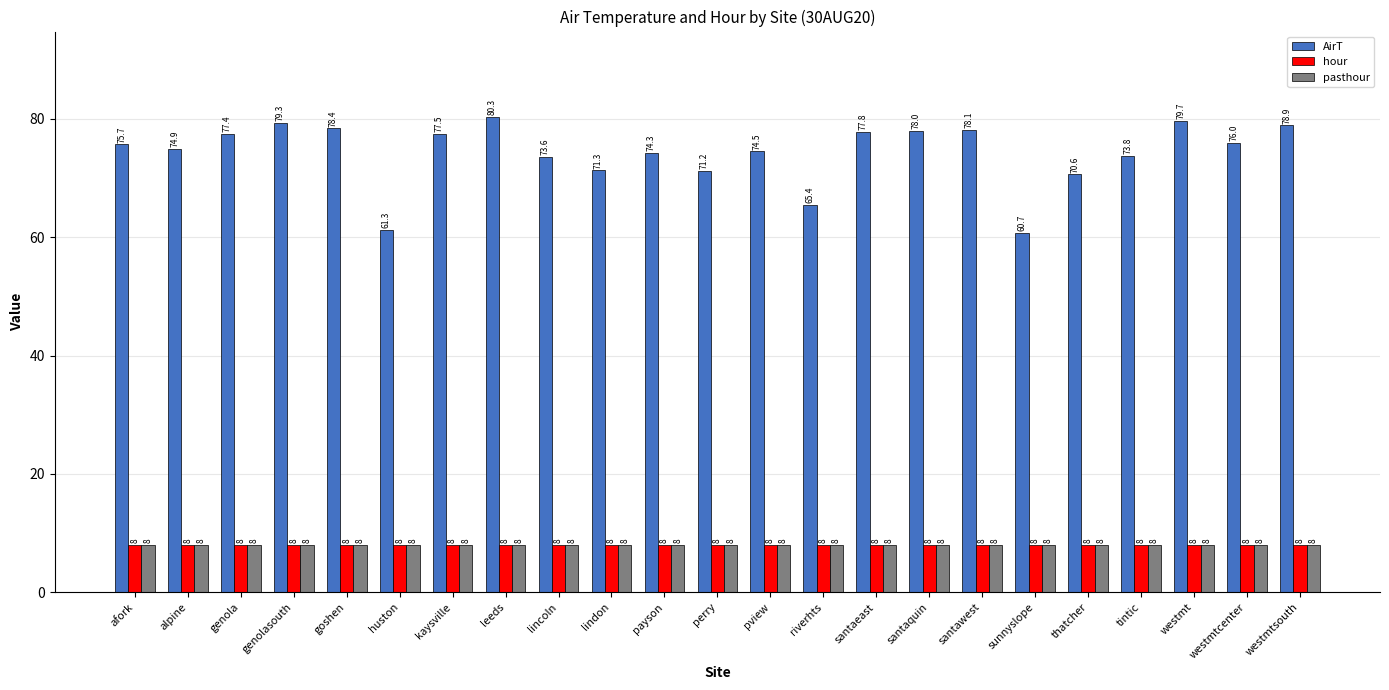

What is the label of the 5th bar from the left?

goshen